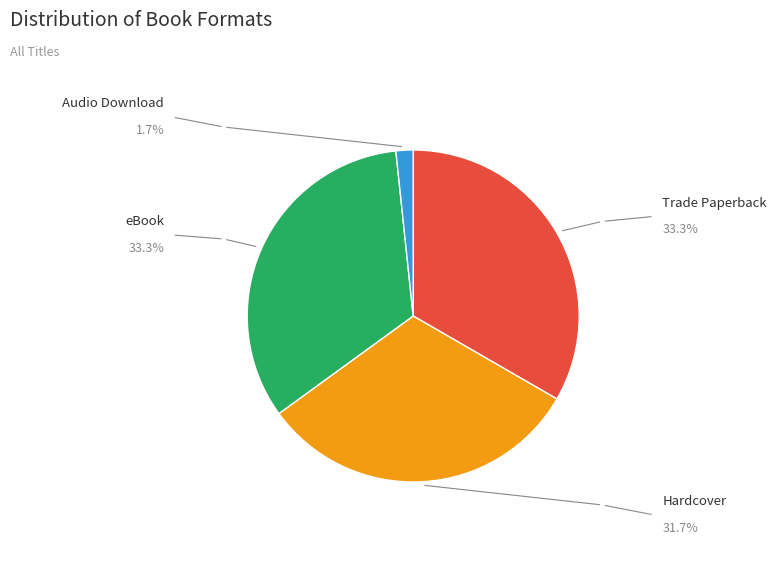

Is there any slice that represents more than half of the pie?

No